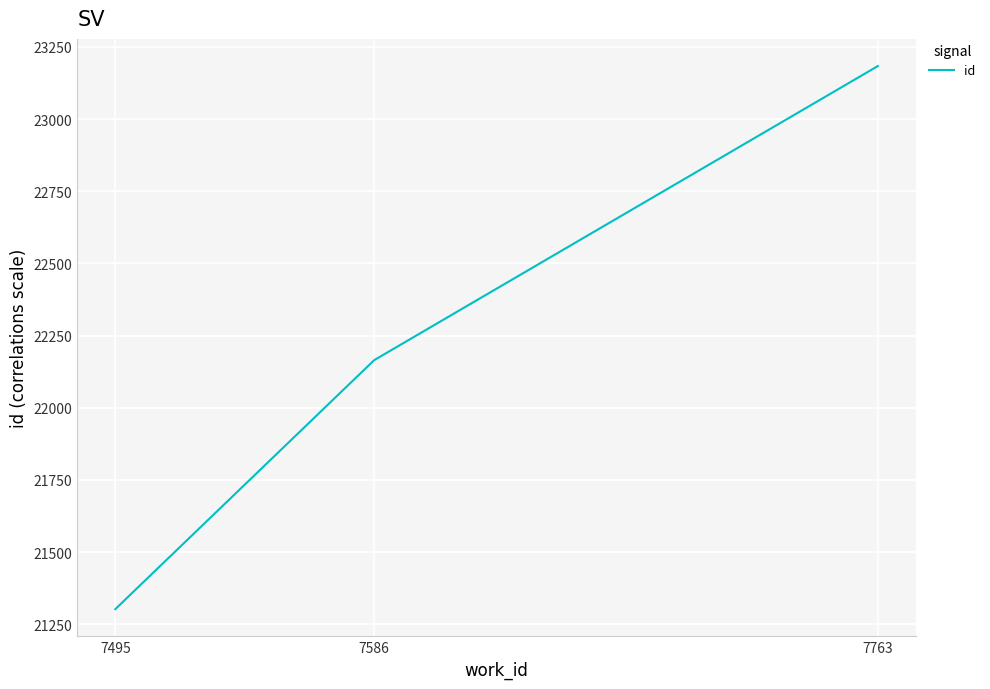

Between 7763 and 7586, which is larger?

7763